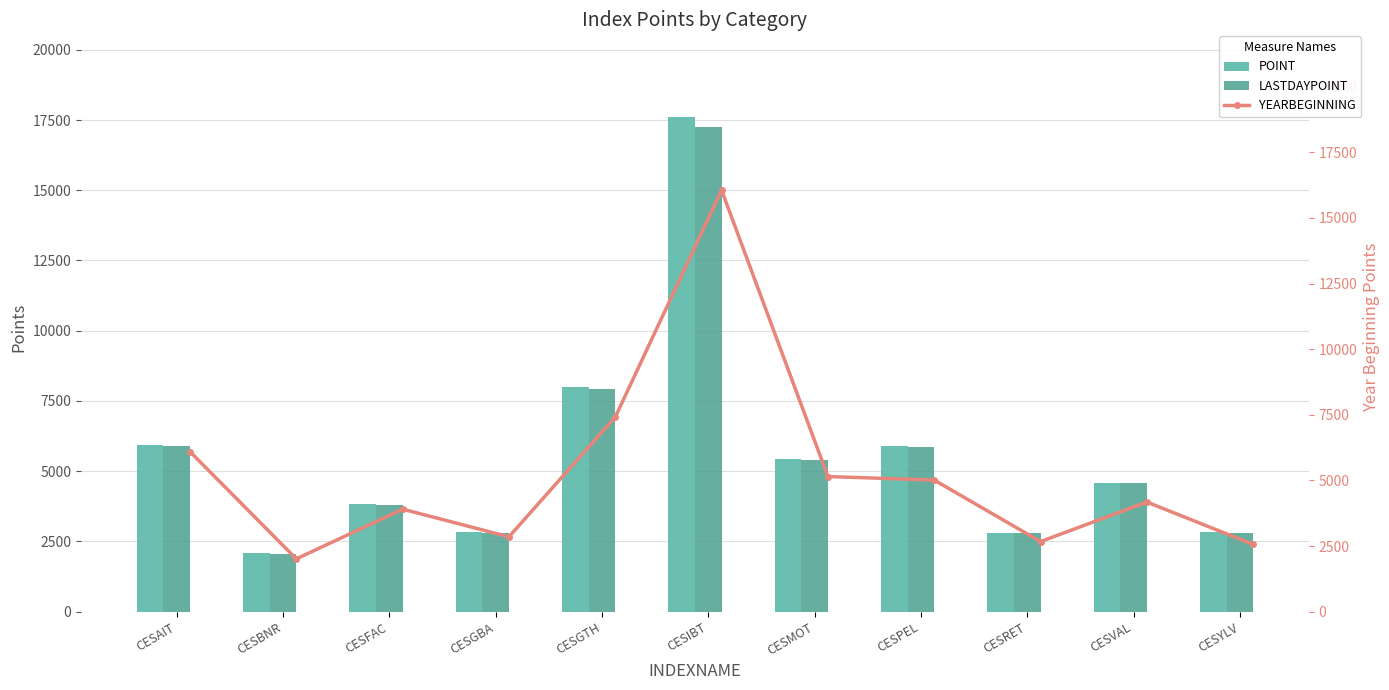

What is the value of the LASTDAYPOINT bar at the 11th from the left?

2798.9